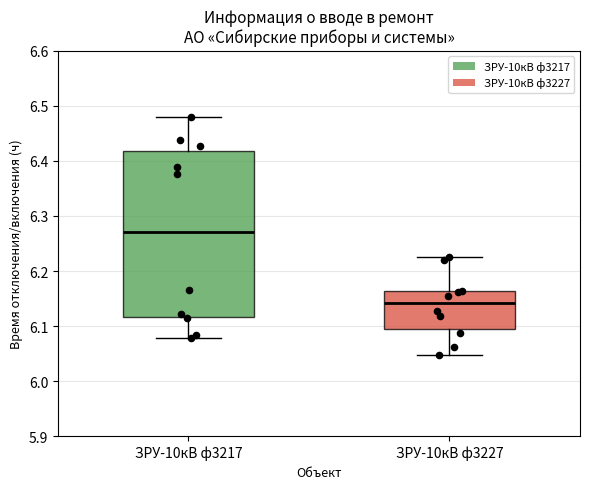

Which box has the highest median line?

ЗРУ-10кВ ф3217